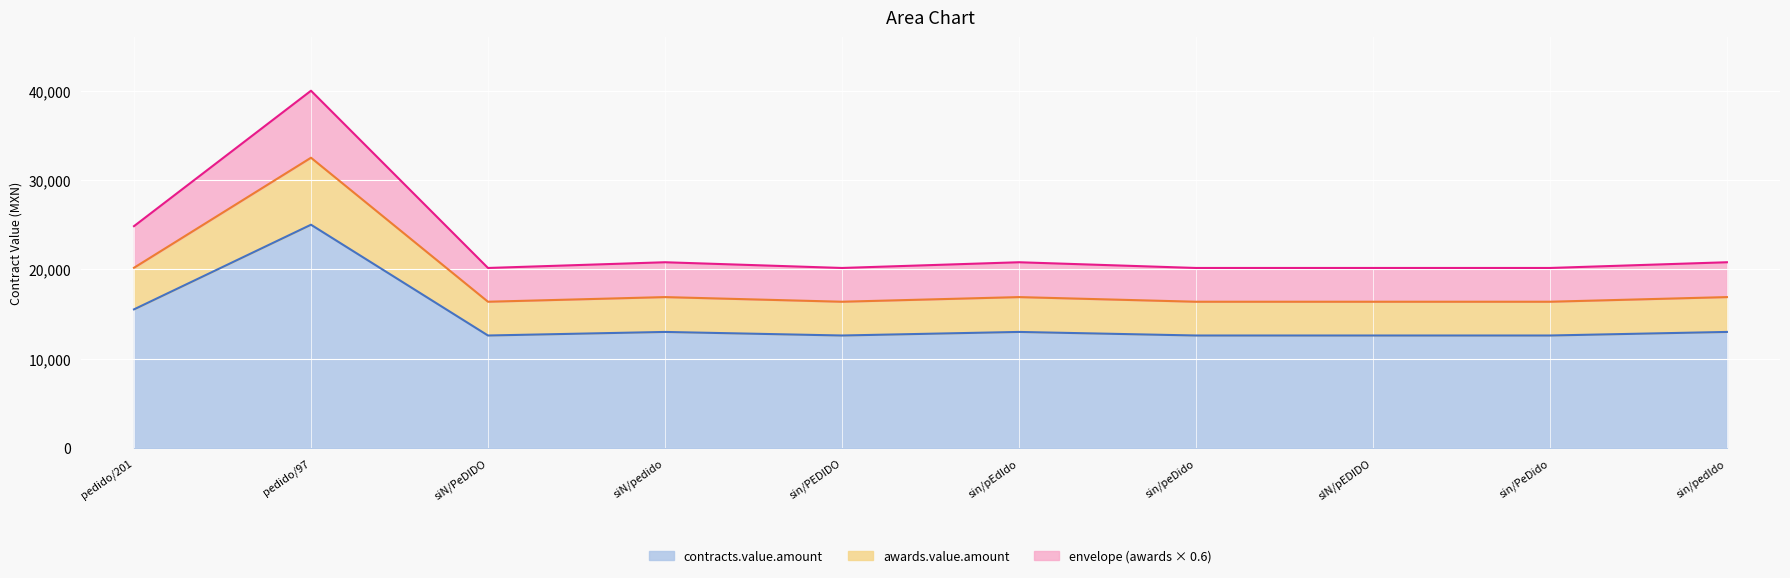

True or false: awards.value.amount has more than 1 interior local peaks.

True